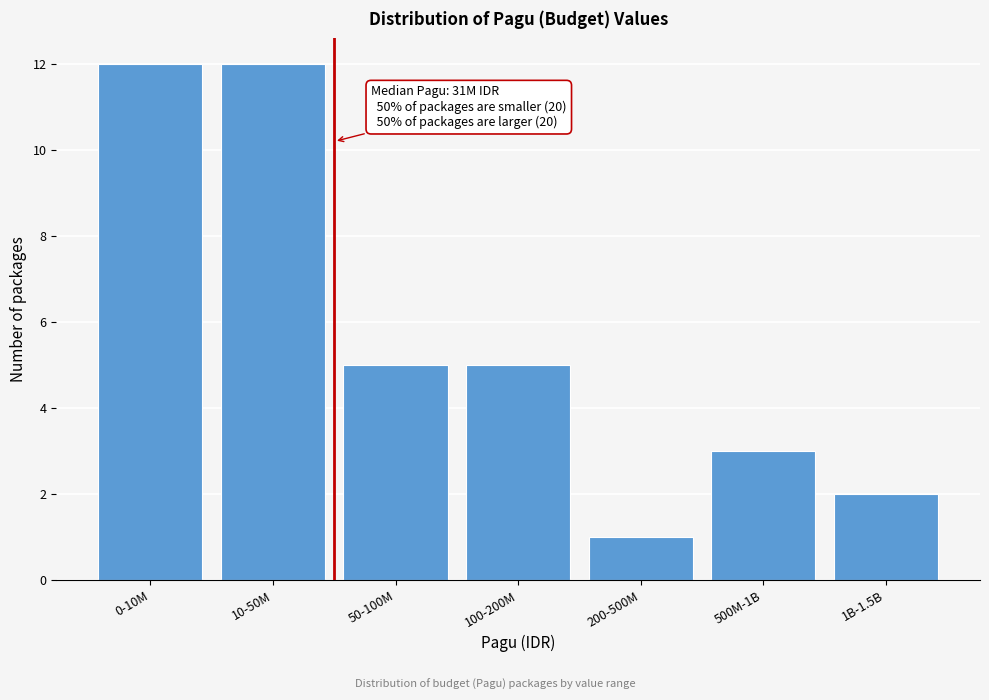

Reading left to right, transcribe all the data shown in this chart.

12	12	5	5	1	3	2